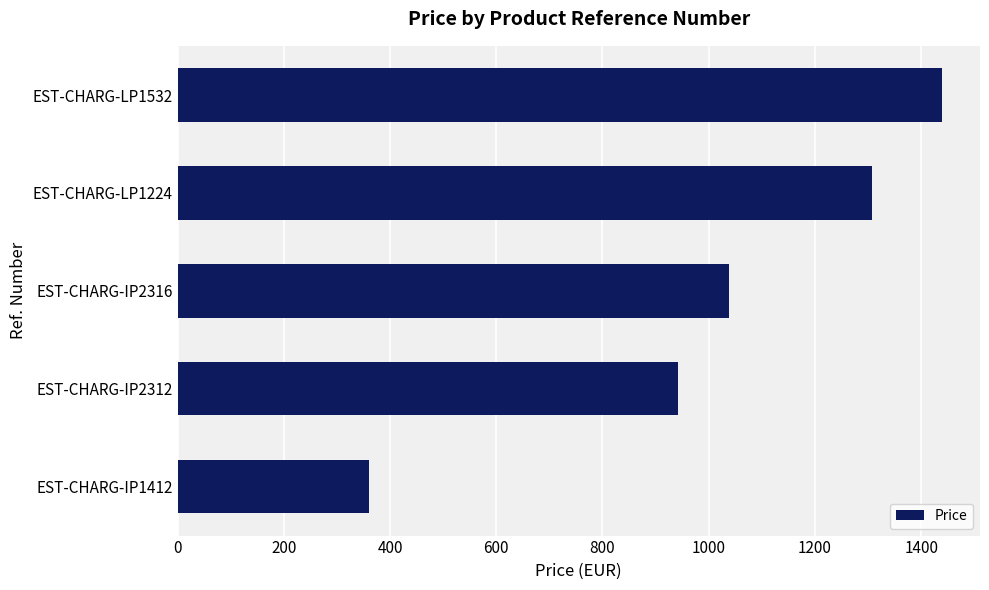

What is the difference between the maximum and minimum values?

1078.8